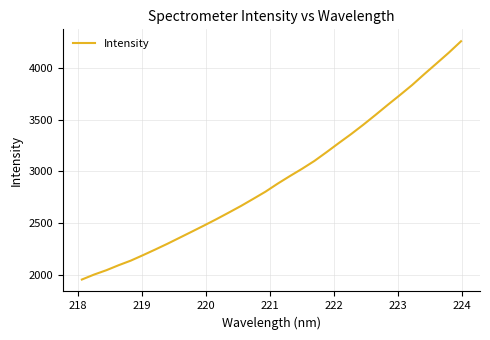

How many lines are shown in the chart?

1